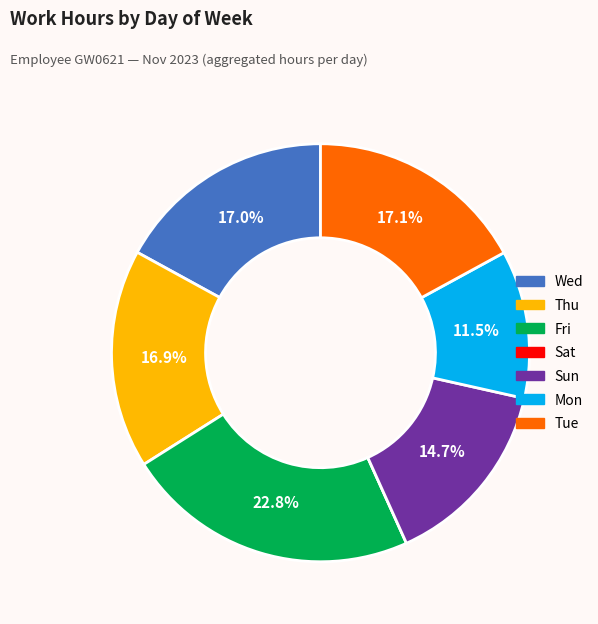

Is Sun the majority of the pie?

No